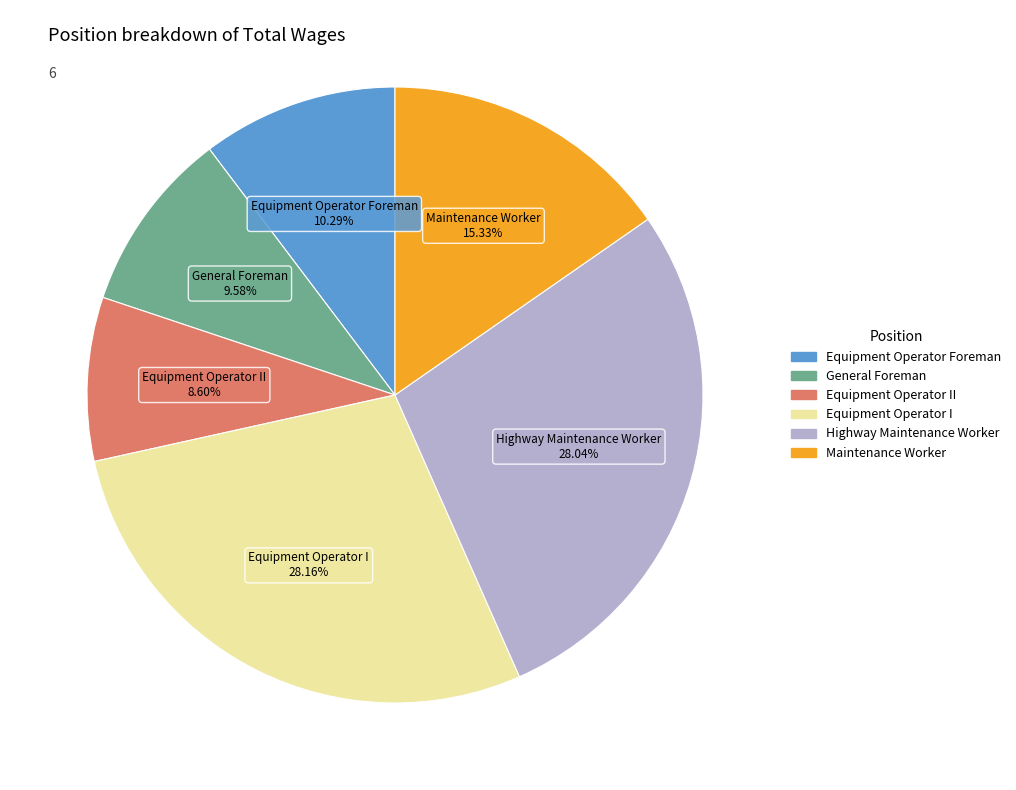

Is there any slice that represents more than half of the pie?

No